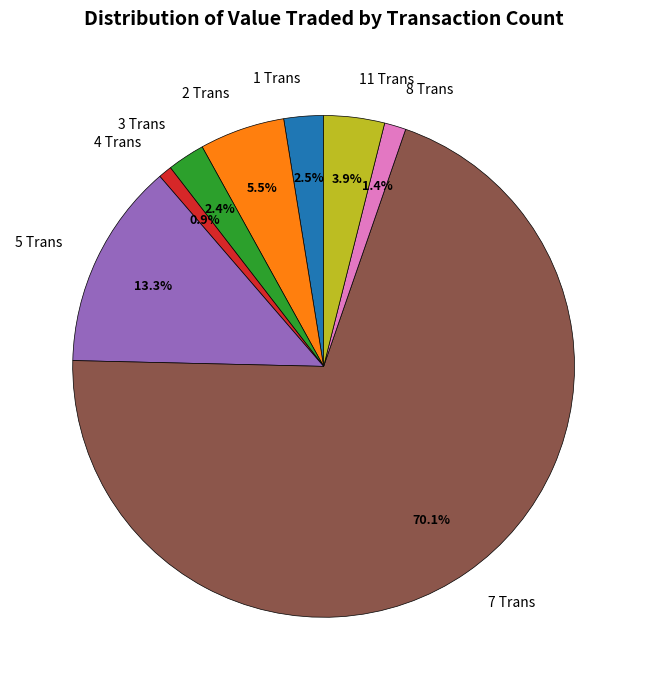

What is the ratio of the value at 4 Trans to the value at 11 Trans?

0.2